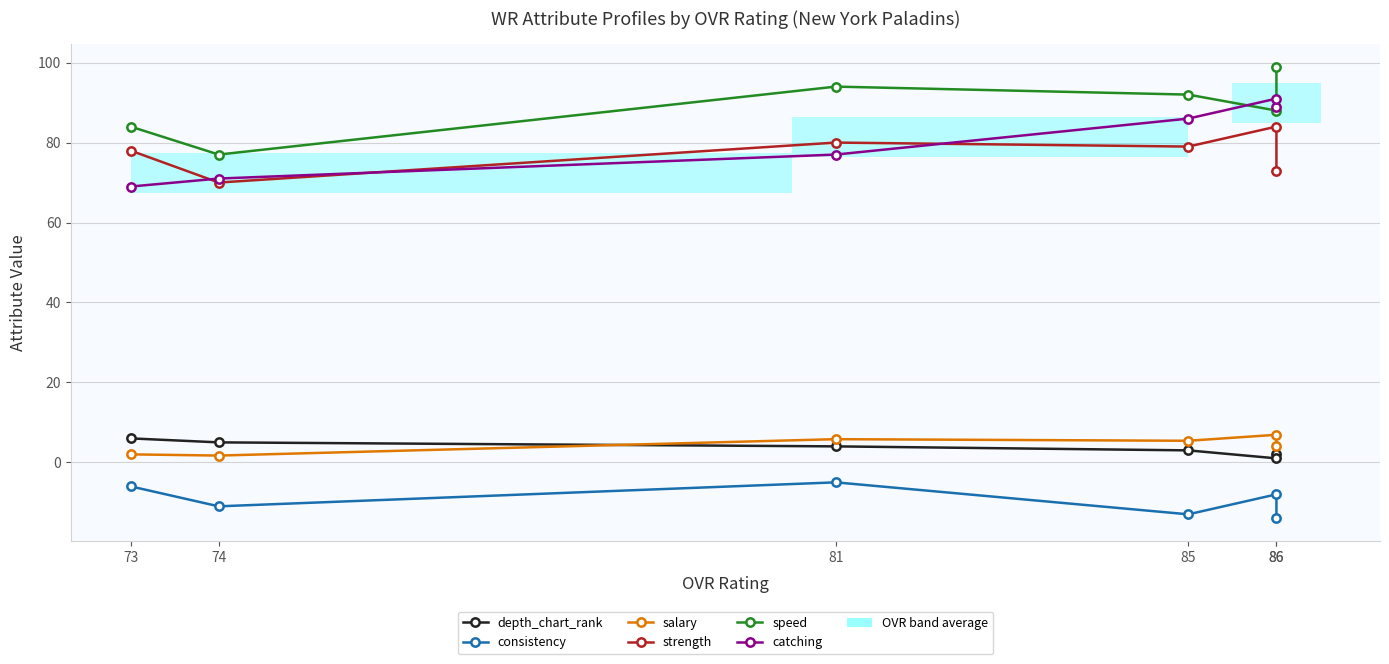

Read the consistency value at 74.

-11.0